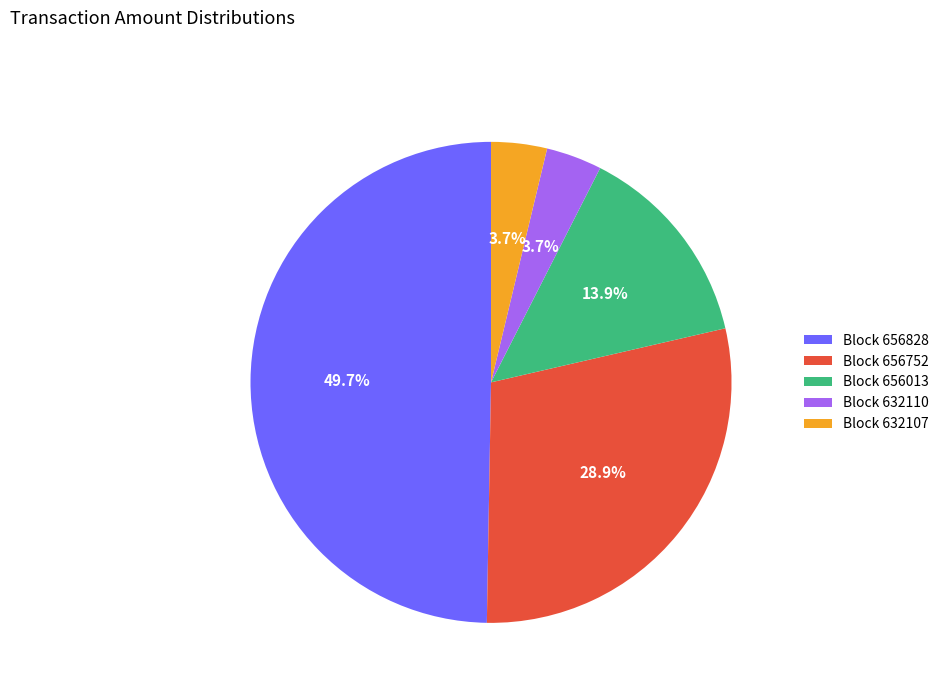

Which slice is the largest?

Block 656828